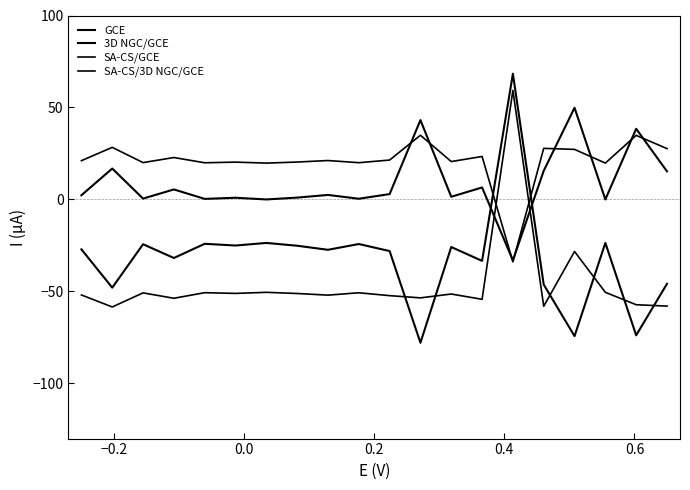

Does the chart have visible grid lines?

No